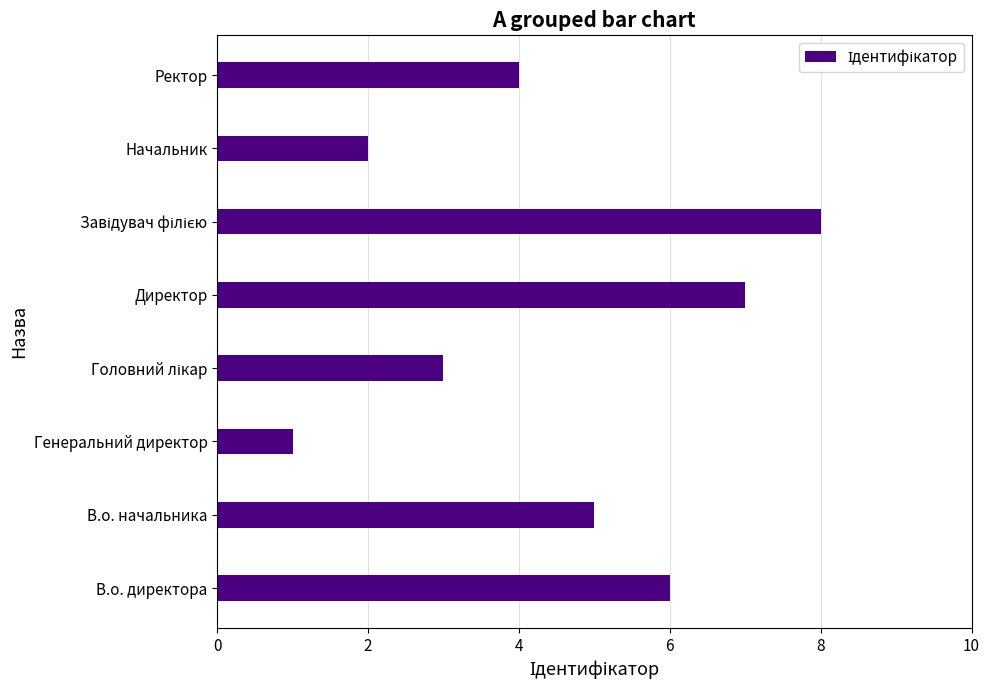

What is the greatest value displayed?

8